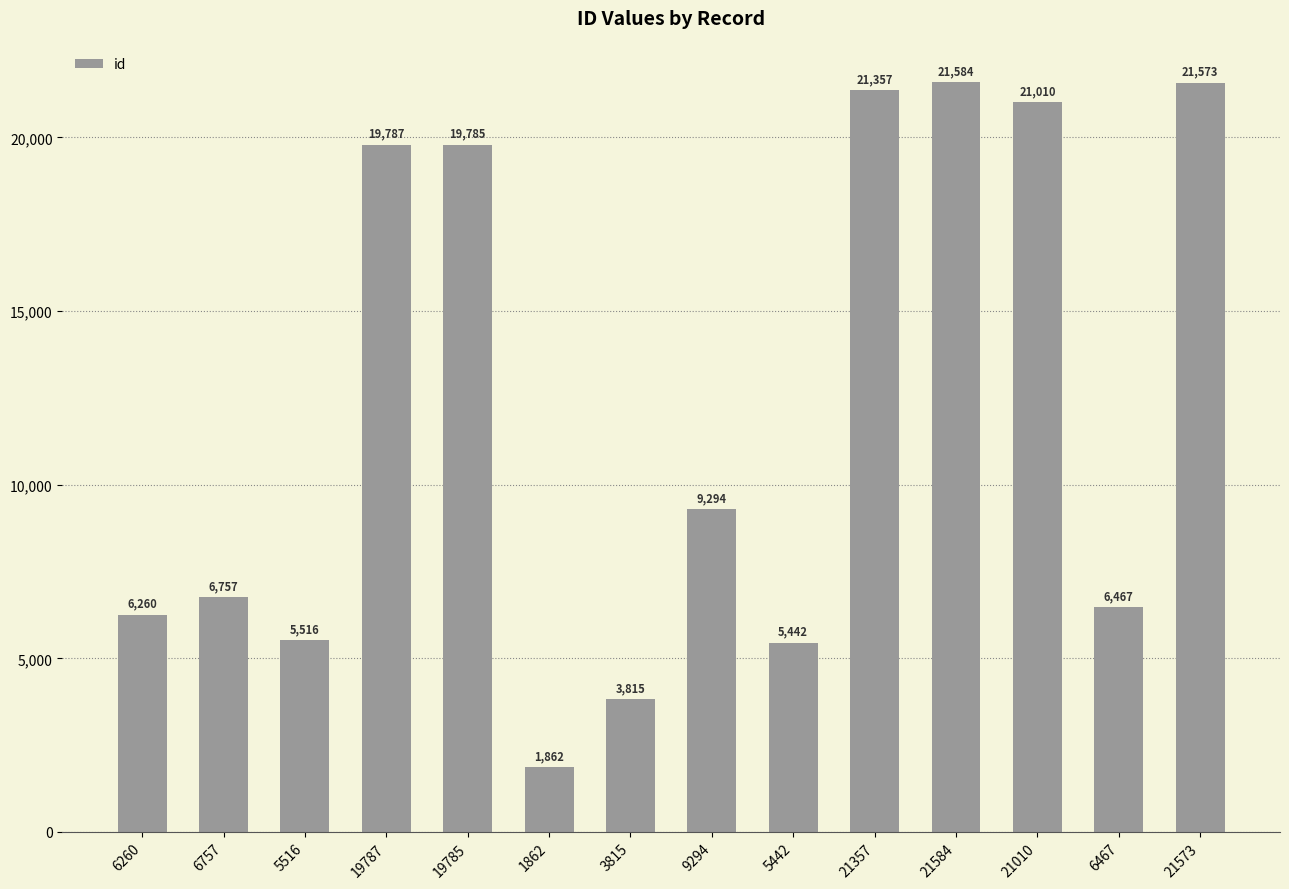

How many values are below 9294?

7